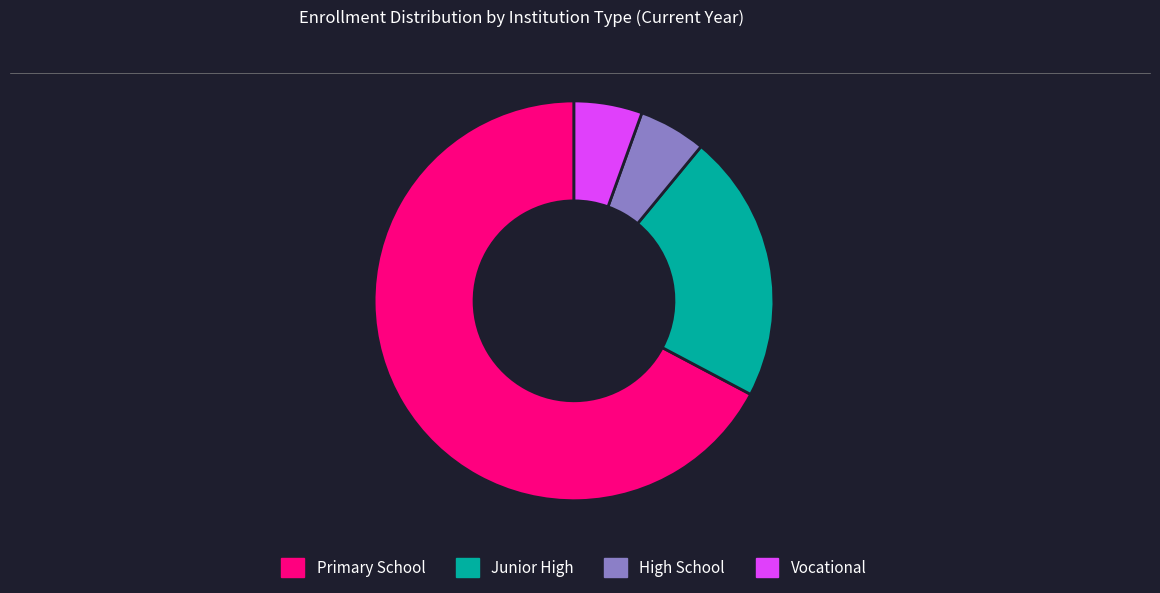

Does any single category account for the majority?

Yes